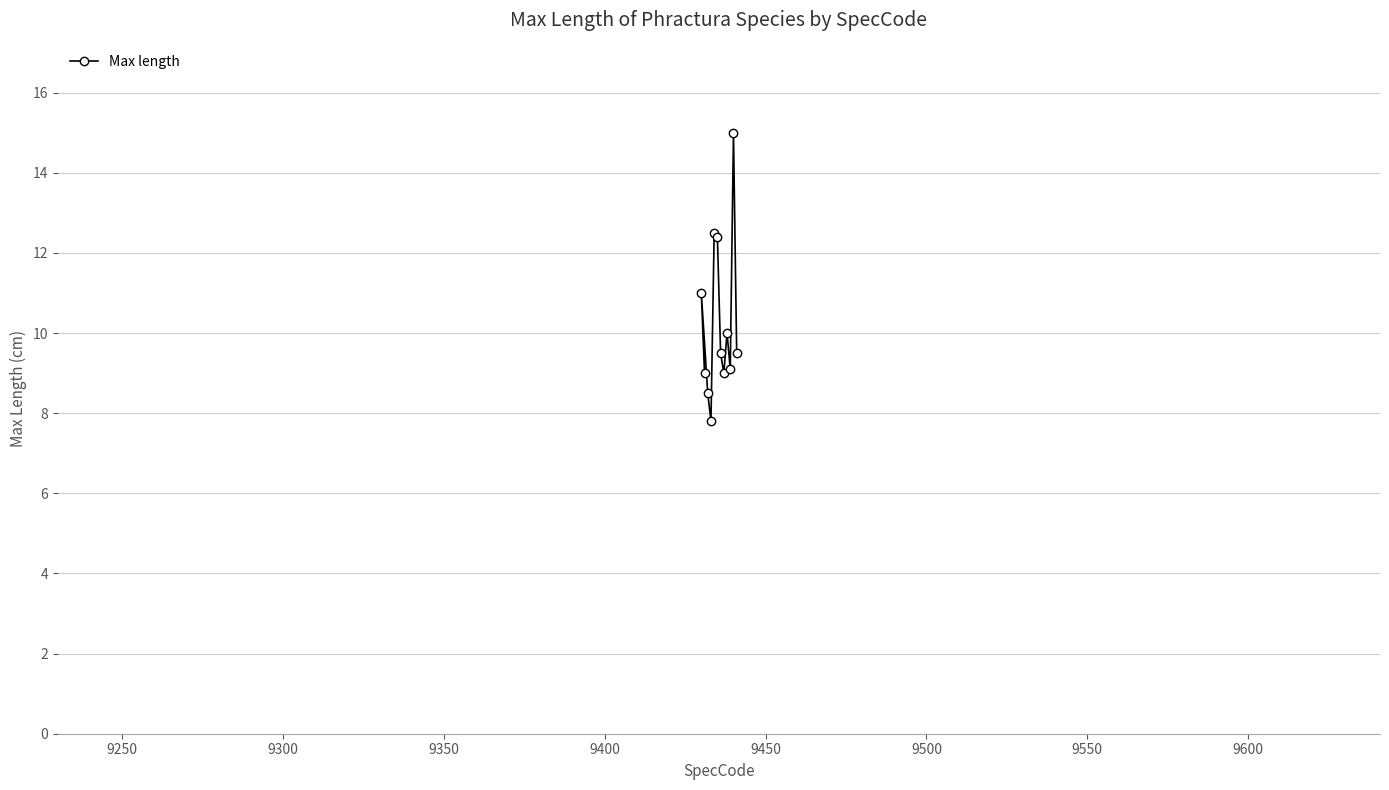

What is the sum of all values?

123.3